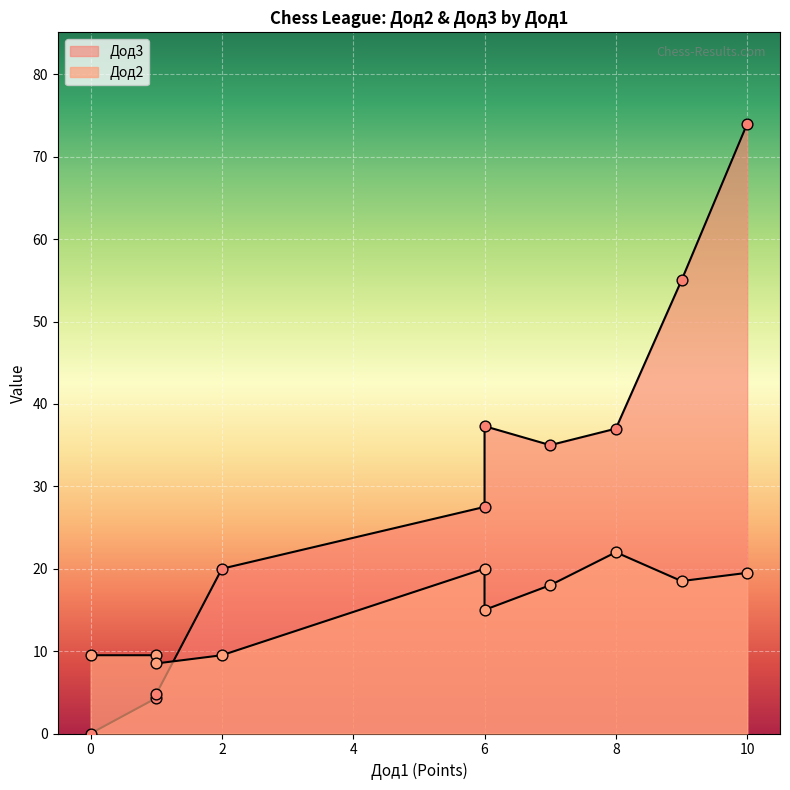

What is the total value across all series at 6?

47.5